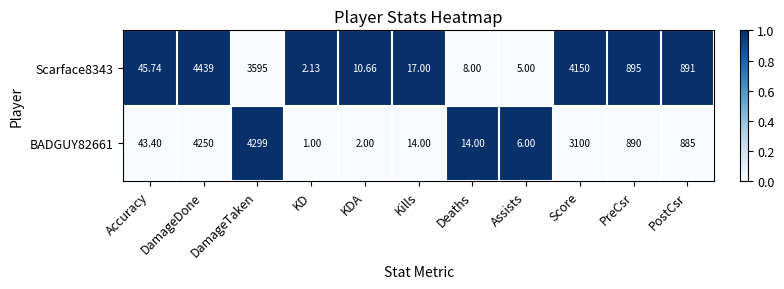

Which category has the lowest value in the BADGUY82661 series?

KD